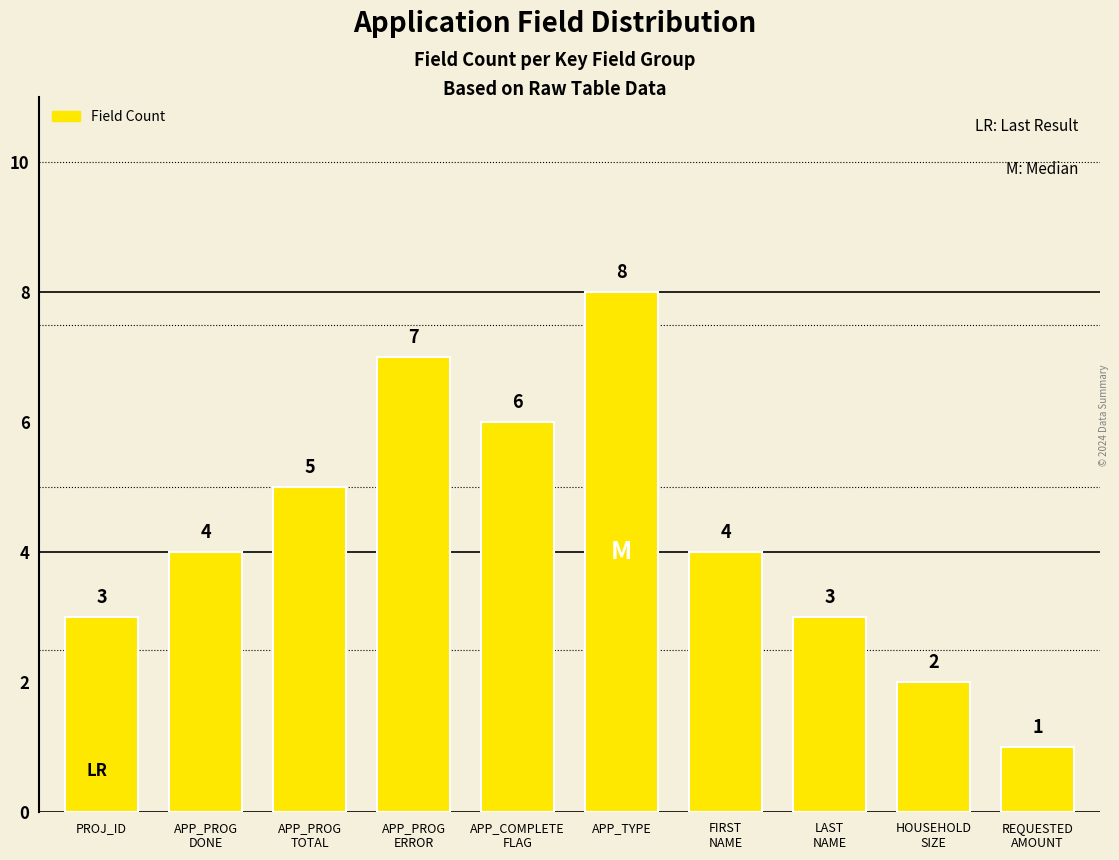

What is the sum of all values?

43